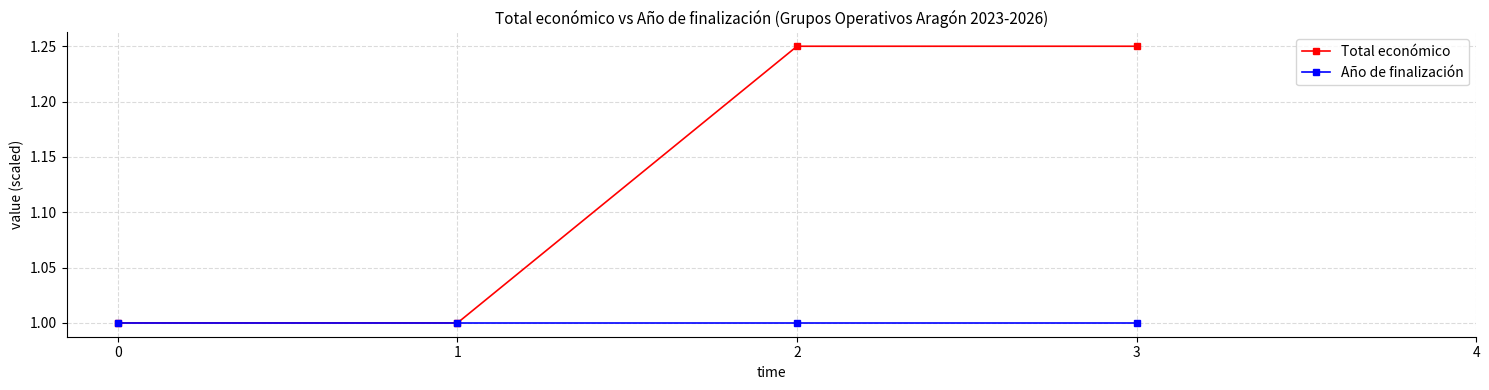

Rank the series by their maximum value, from lowest to highest.

Año de finalización, Total económico